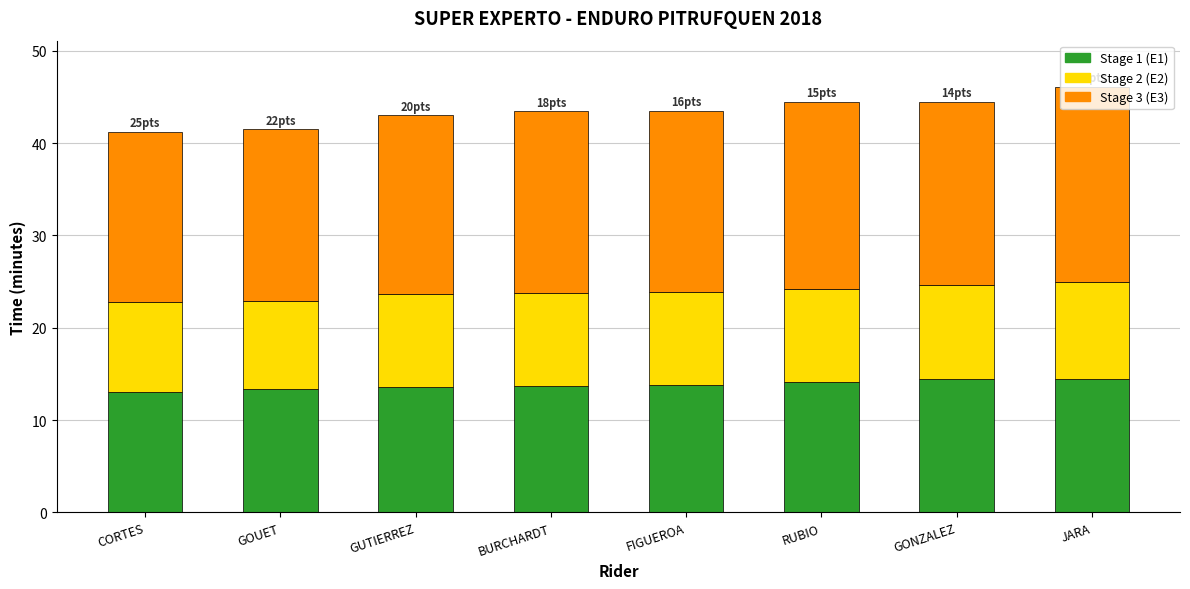

What is the total value across all series at JARA?

46.1